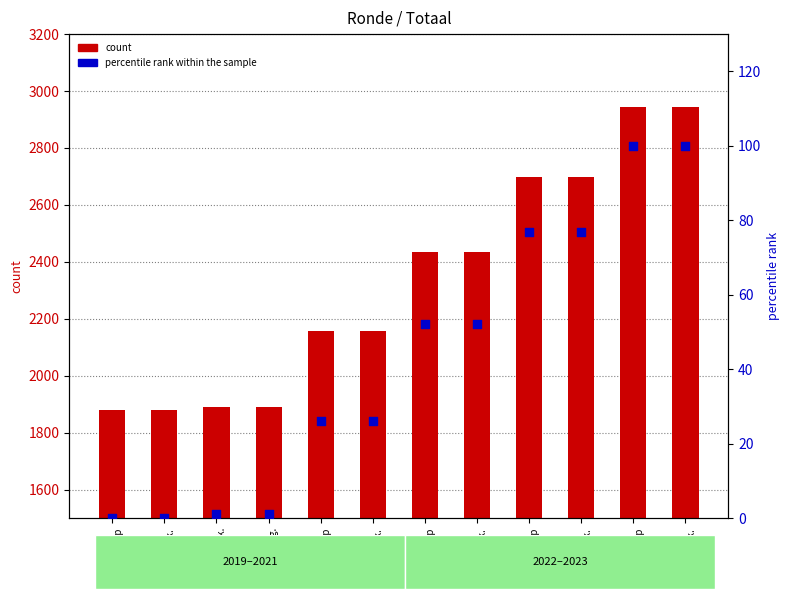

Is the value of Totaal at 2022
goedgek. greater than the value of percentile rank within the sample at 2019
ontwerp?

Yes